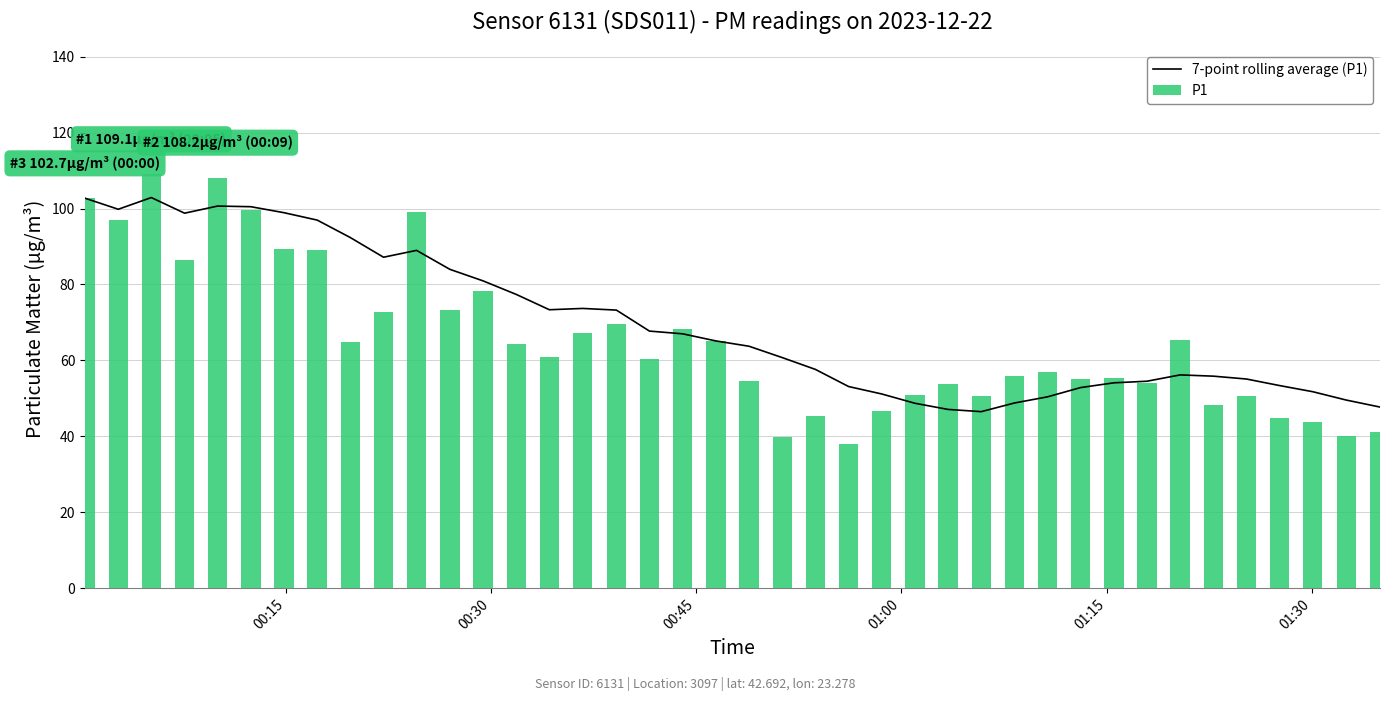

What is the average value of the P1 series?

65.4